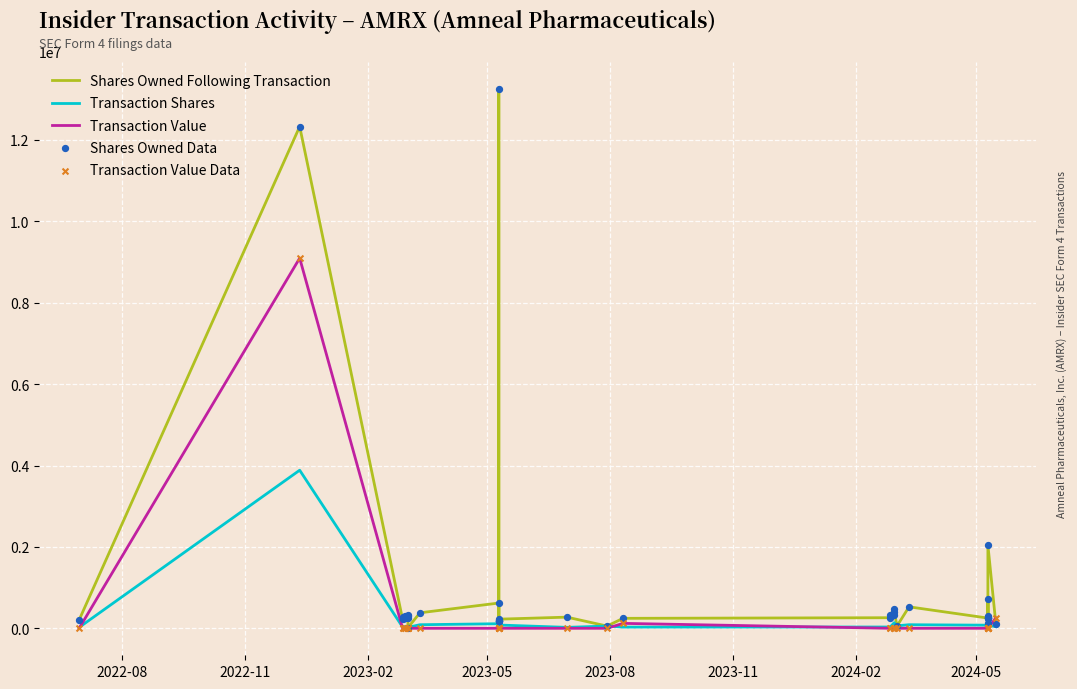

Which series has the largest total across all categories?

Shares Owned Following Transaction